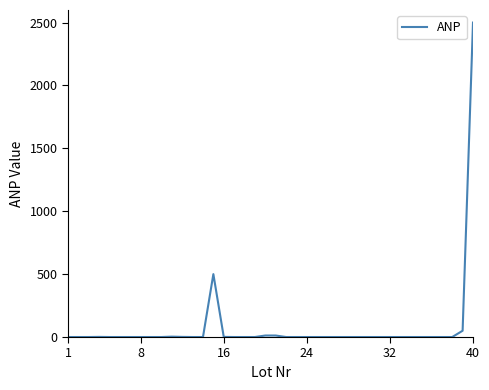

How many lines are shown in the chart?

1